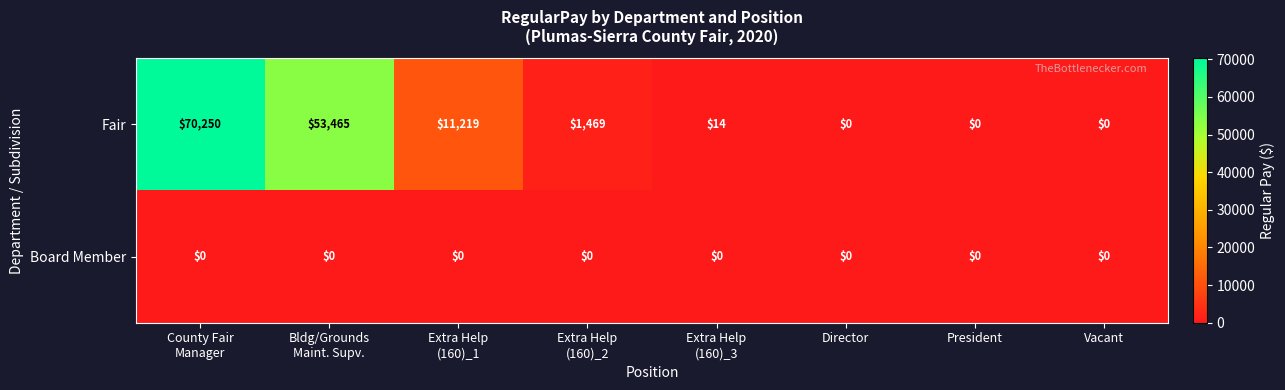

List the series in order of their overall mean, lowest first.

Board Member, Fair